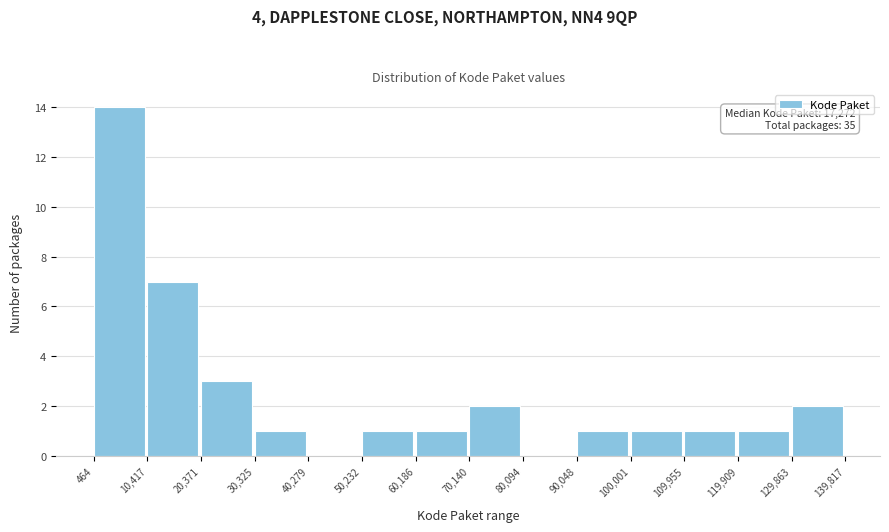

Which range on the x-axis has the tallest bar?

464 to 10,417